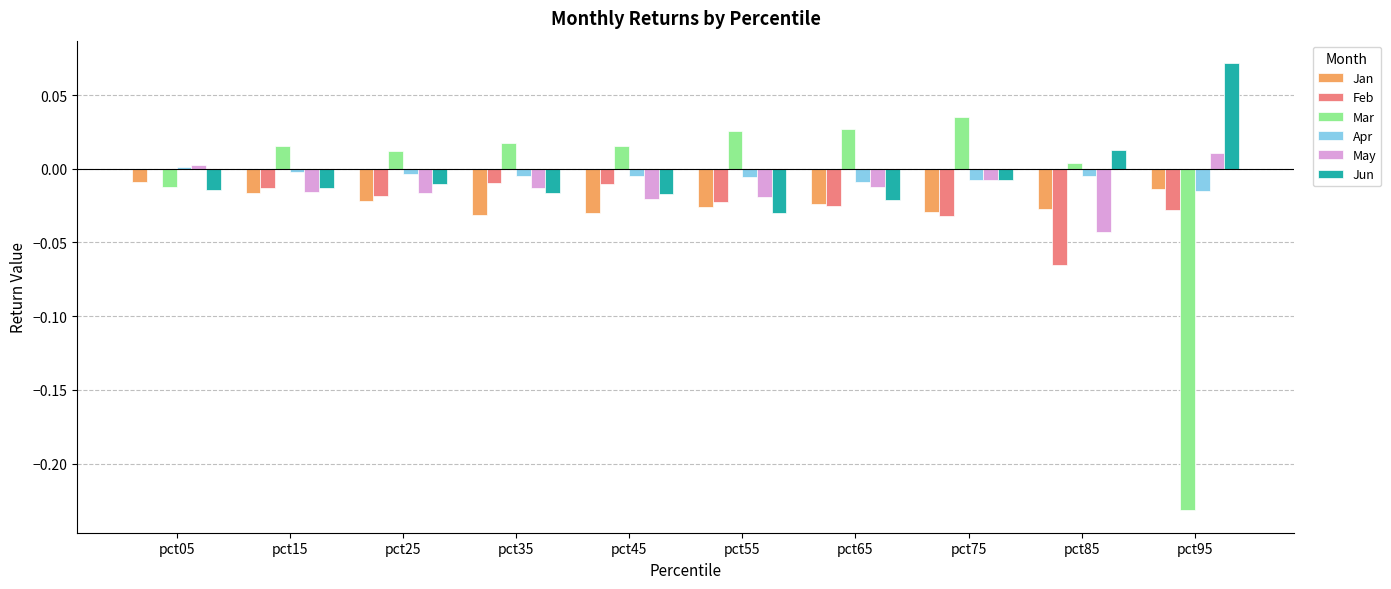

At which label does Feb reach its peak?

pct05